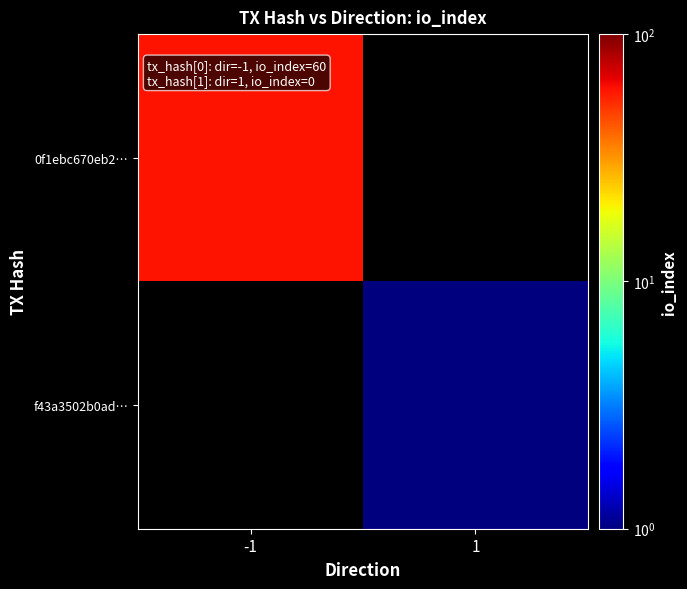

At which category does the chart reach its minimum across all series?

1